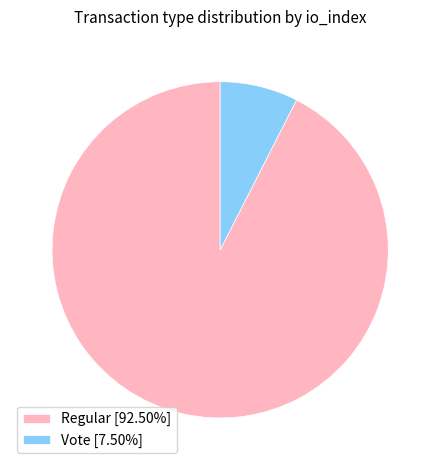

Is Regular [92.50%] the majority of the pie?

Yes